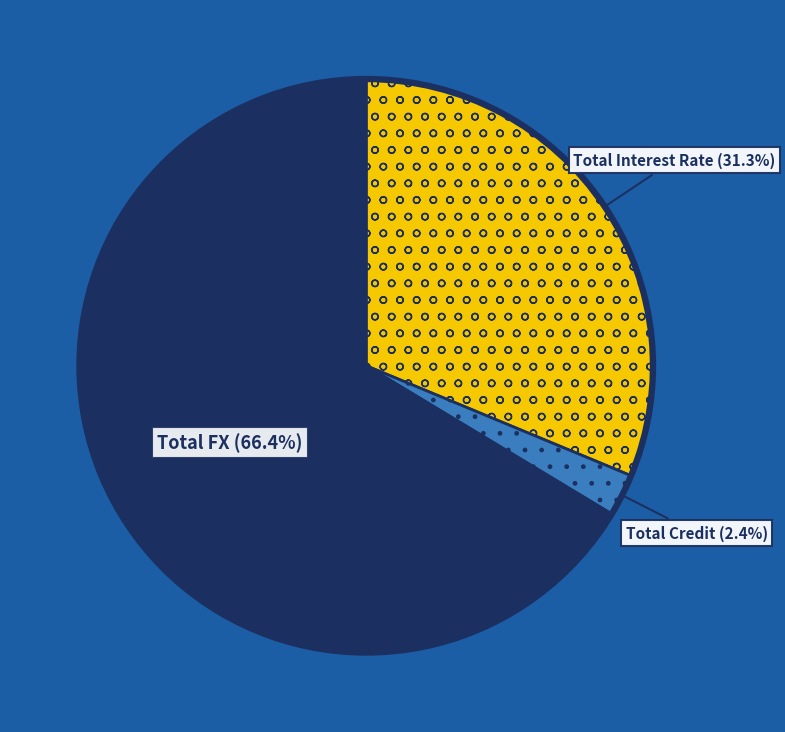

How much of the chart is everything except Total Interest Rate?

68.7%